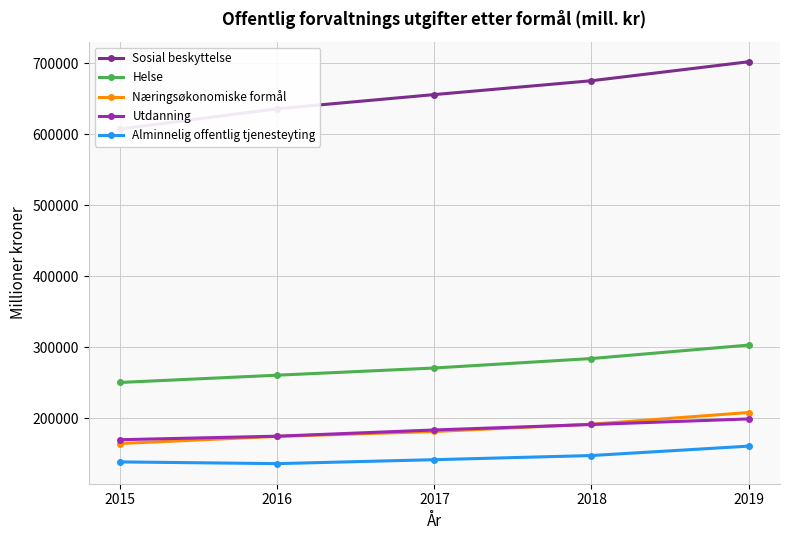

Which series has the largest range (max minus min)?

Sosial beskyttelse